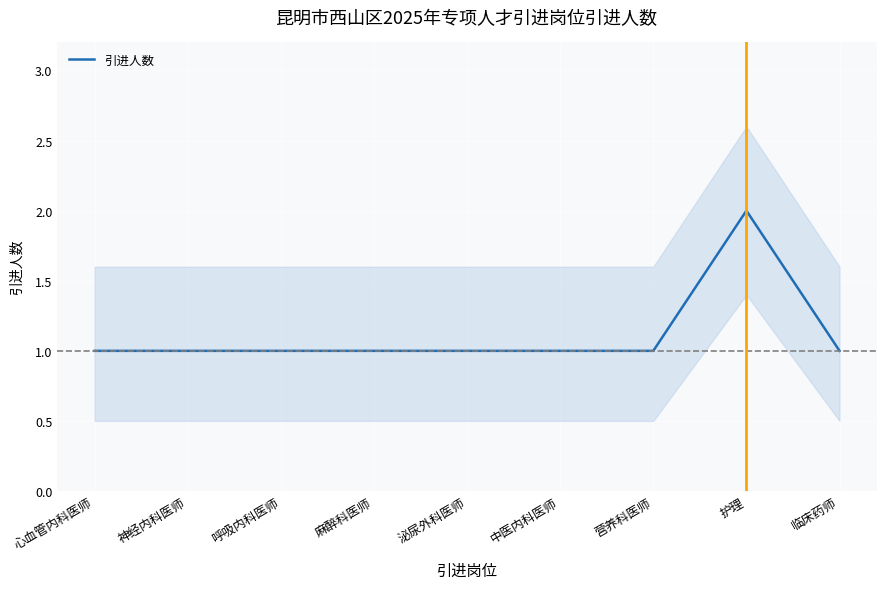

Between 麻醉科医师 and 呼吸内科医师, which is larger?

麻醉科医师